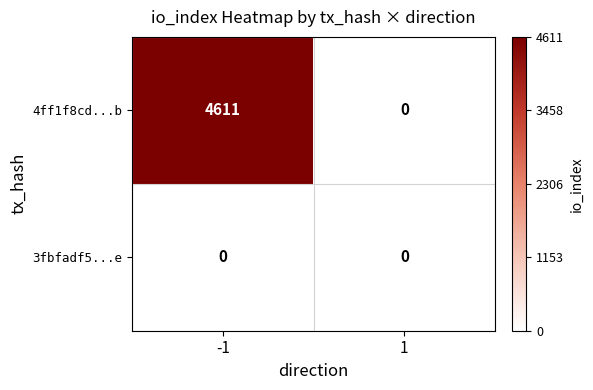

The 4ff1f8cd...b series shows -2676 at 1. True or false?

False